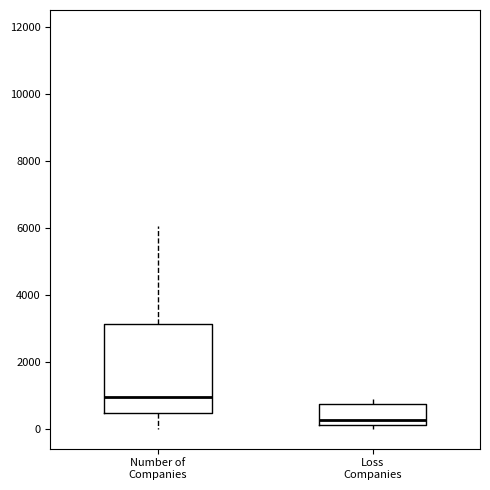

Which box's median line is the highest?

Number of Companies